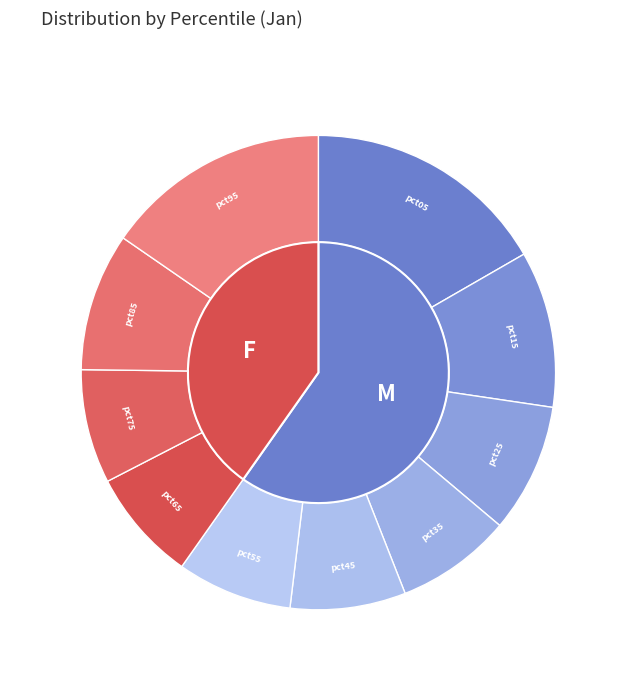

Is the sum of 9 and 8 greater than half?

No